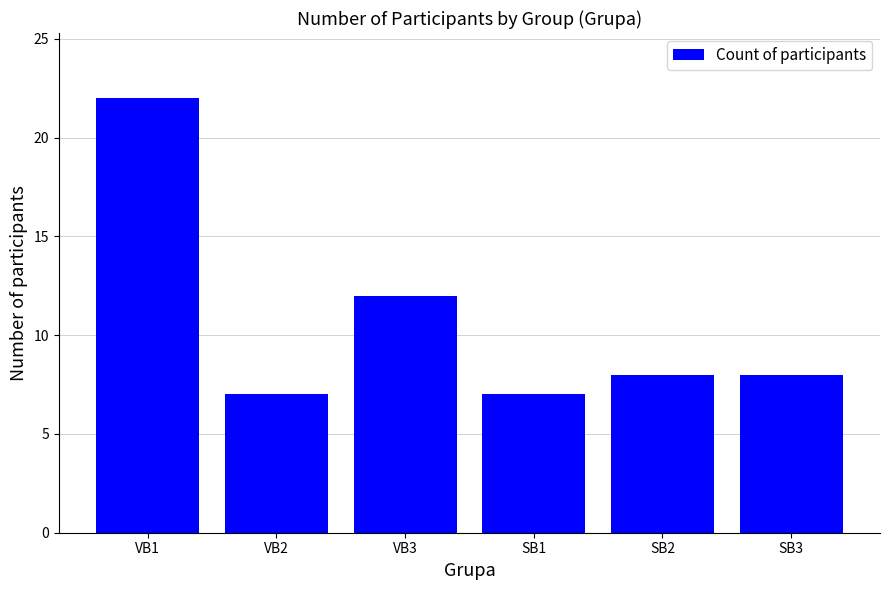

What is the difference between the values at SB3 and VB1?

14